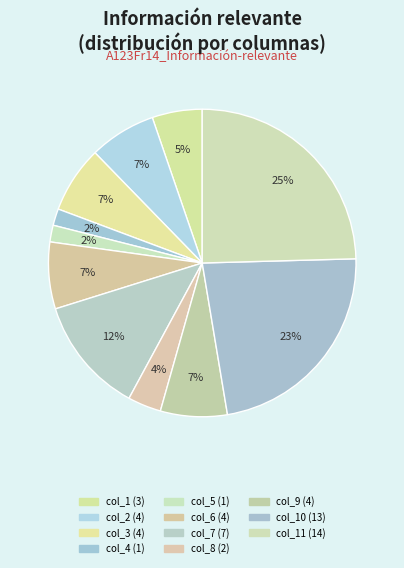

How many segments does this pie chart have?

11